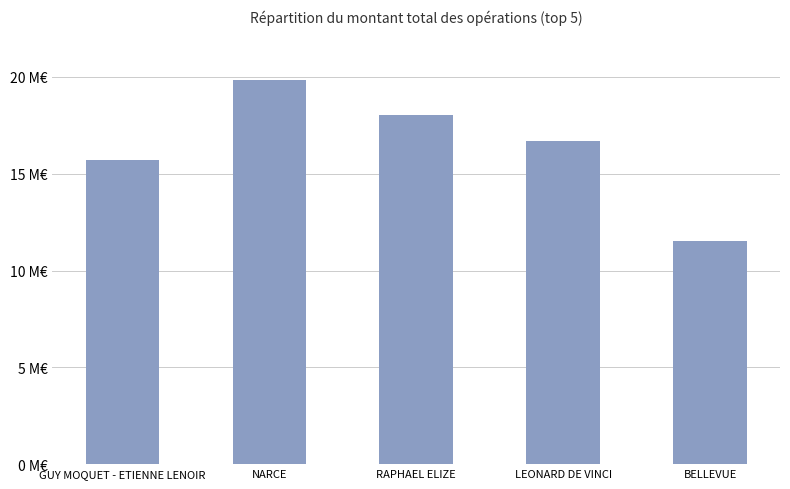

What is the difference between the values at GUY MOQUET - ETIENNE LENOIR and RAPHAEL ELIZE?

2341000